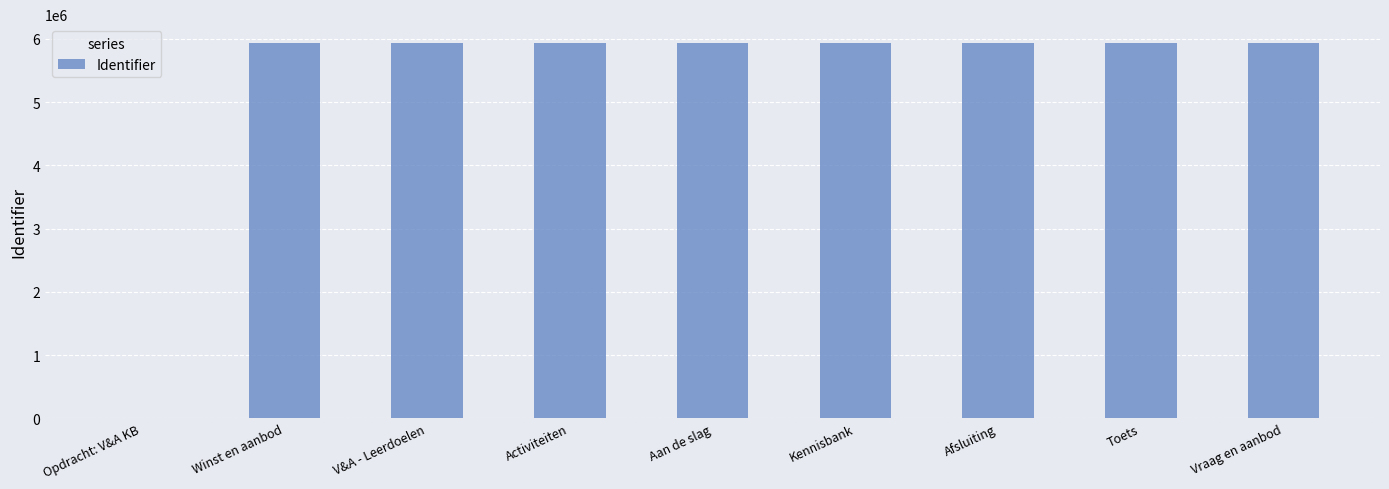

Count the number of data series in this chart.

1